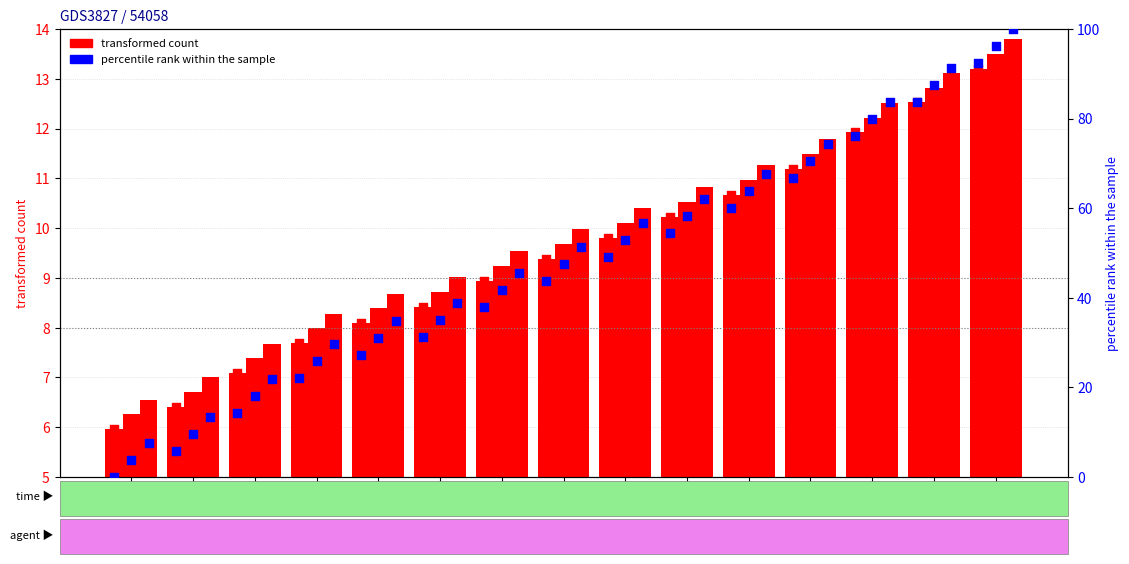

What is the change in value from 10 to 95?

+61.7